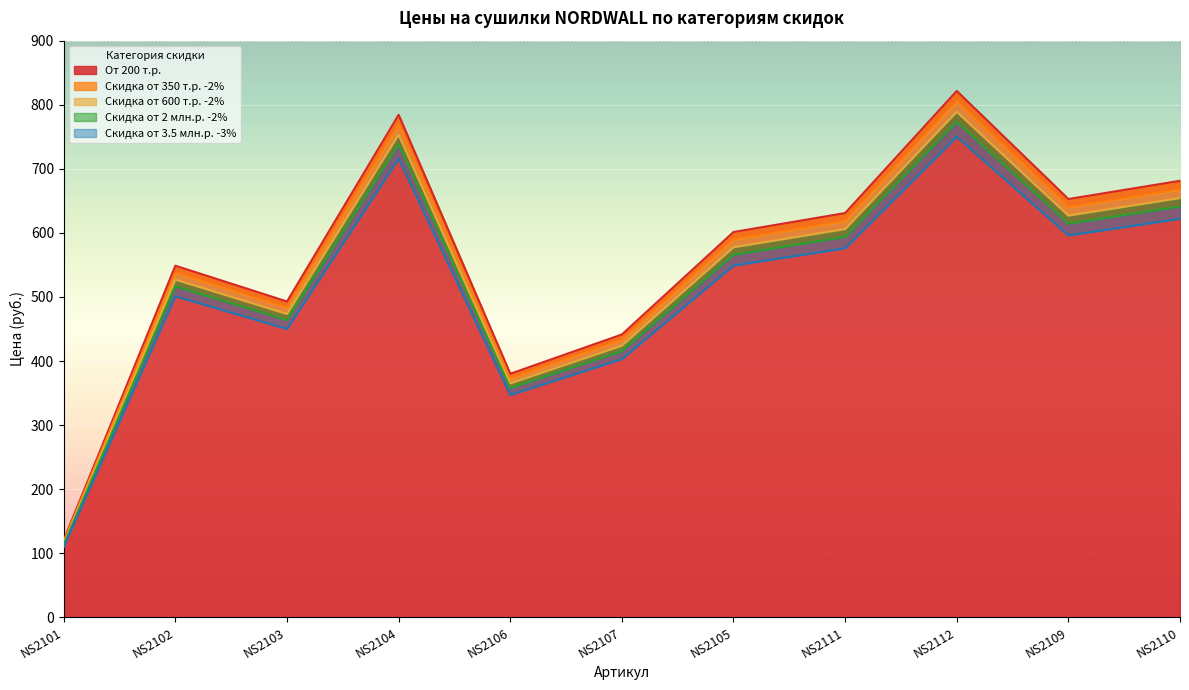

Rank the series at NS2103 from lowest to highest value.

Скидка от 3.5 млн.р. -3%, Скидка от 2 млн.р. -2%, Скидка от 600 т.р. -2%, Скидка от 350 т.р. -2%, От 200 т.р.